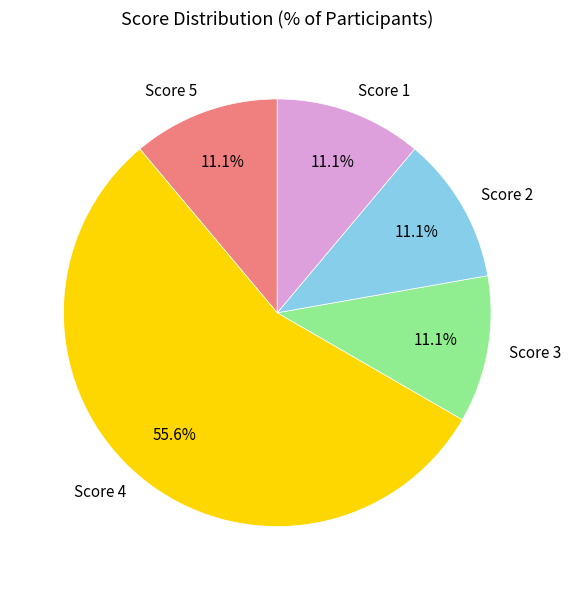

Do Score 2 and Score 4 together represent more than half of the pie?

Yes